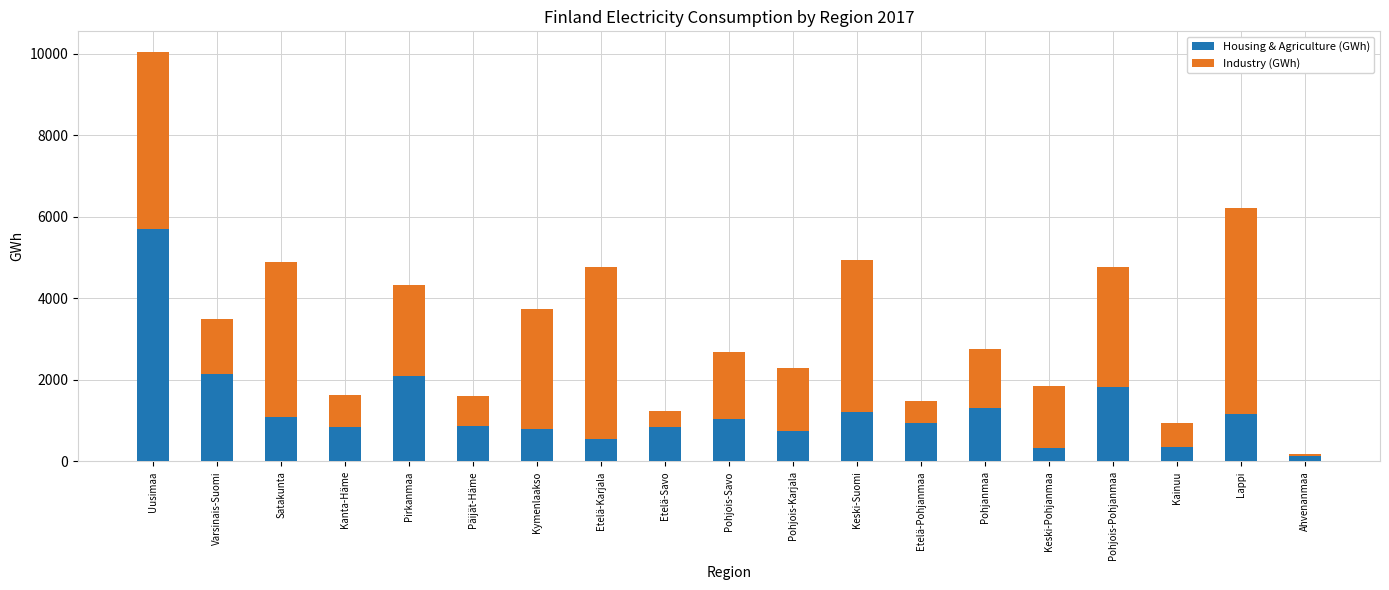

What is the total value across all series at Etelä-Pohjanmaa?

1484